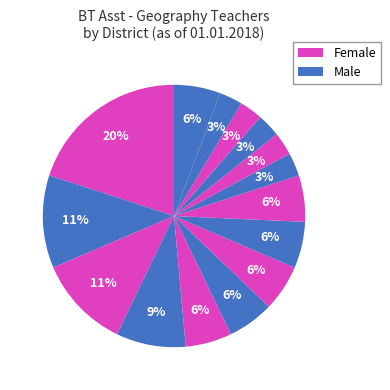

Count the number of slices in the pie.

15